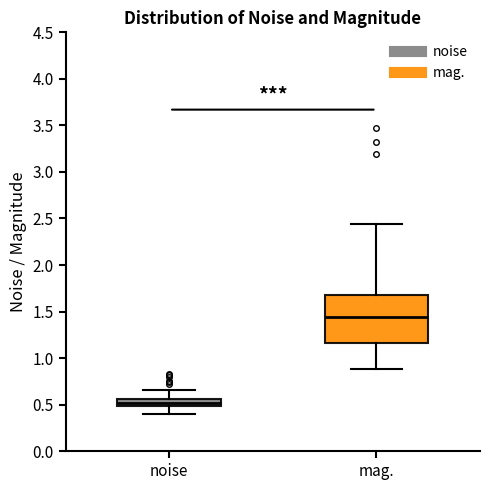

Which box's median line is the highest?

mag.